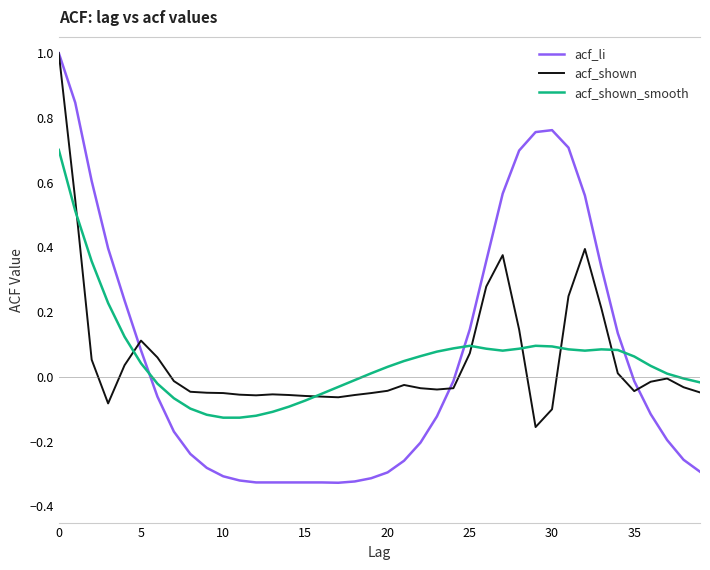

What is the greatest value displayed?

1.0